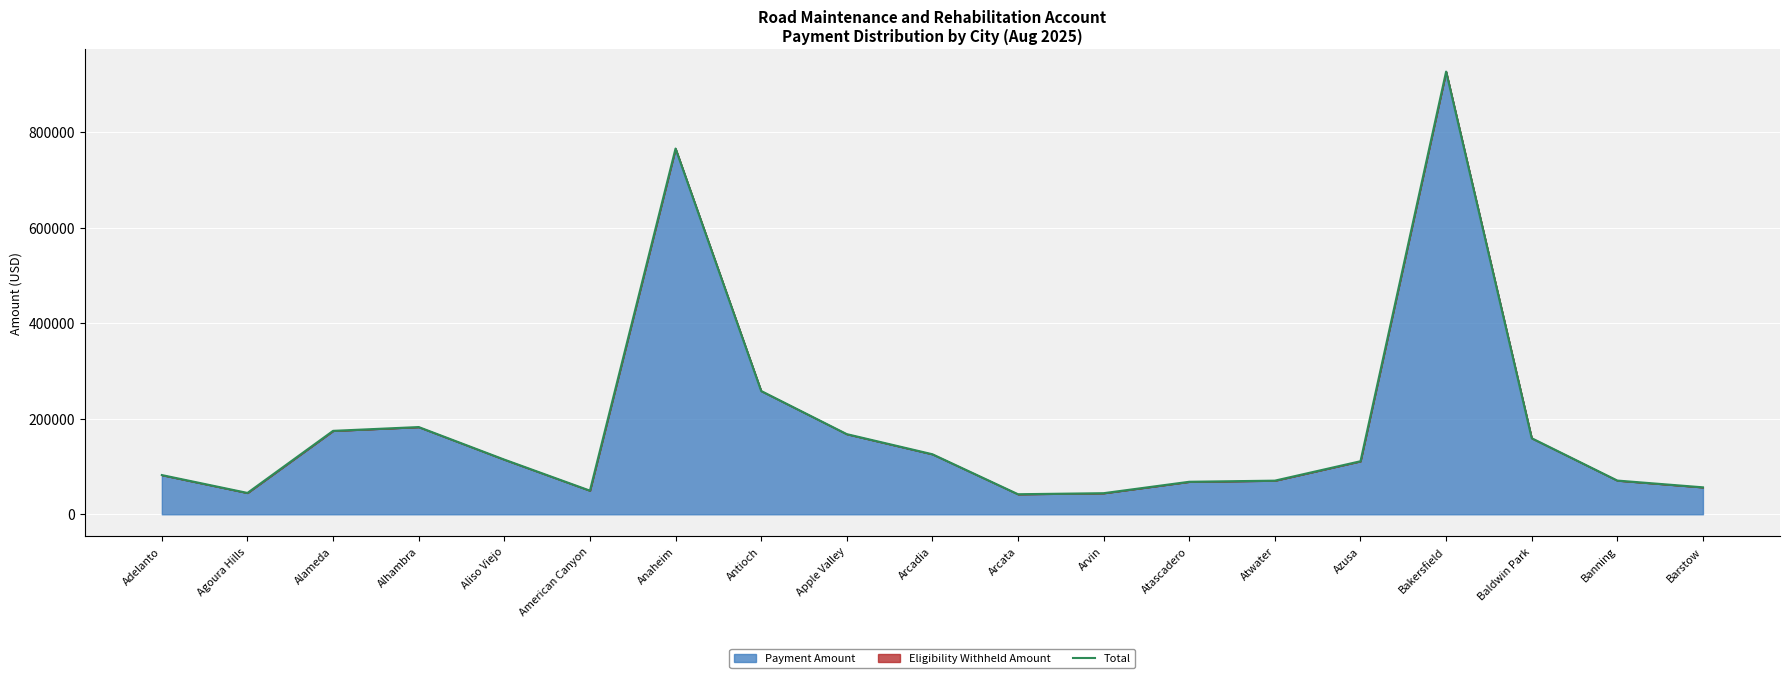

What is the label of the 10th point from the right?

Arcadia